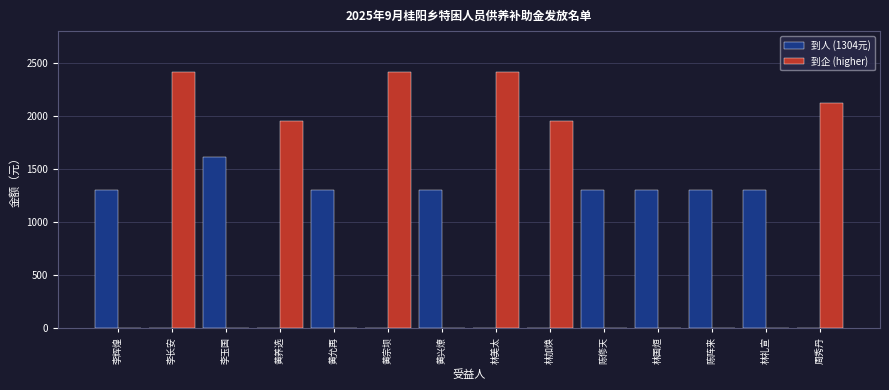

Between 黄宗坝 and 林礼宣, which series saw the biggest shift?

到企 (higher)